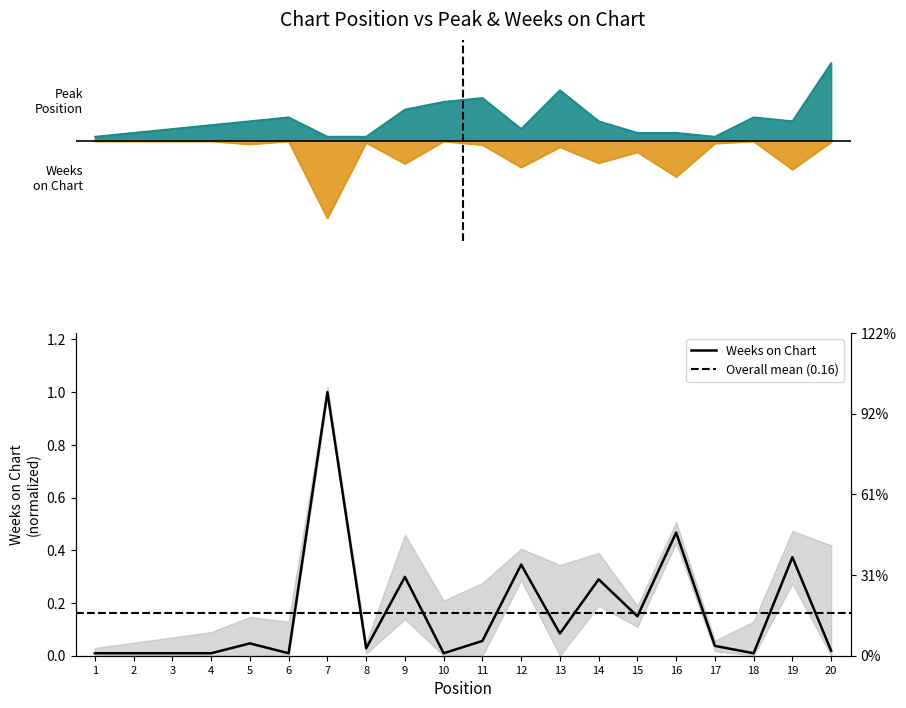

What is the spread (max minus min) of values at 10?

0.5